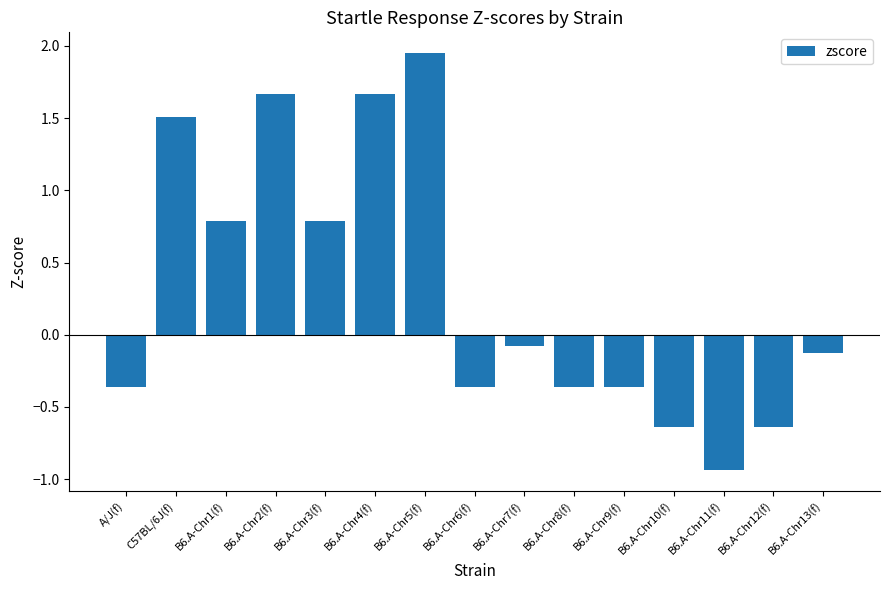

What is the label of the 14th bar from the right?

C57BL/6J(f)